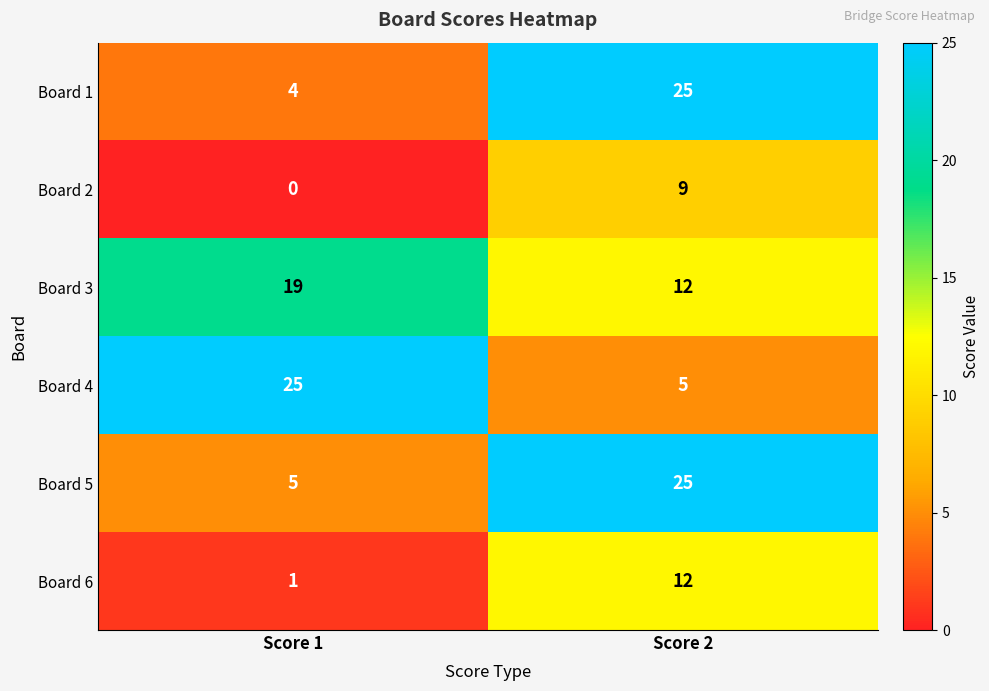

How many data points in Board 1 are less than 25?

1